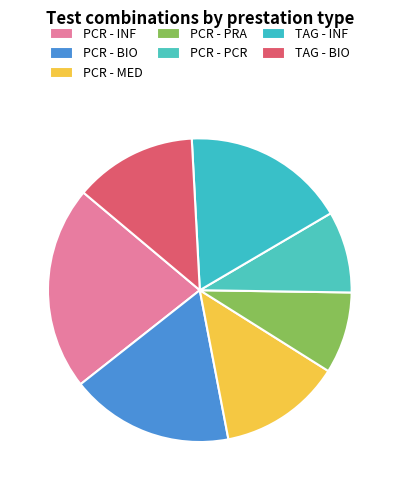

Approximately how many times larger is the value at PCR - BIO compared to PCR - PRA?

2.0